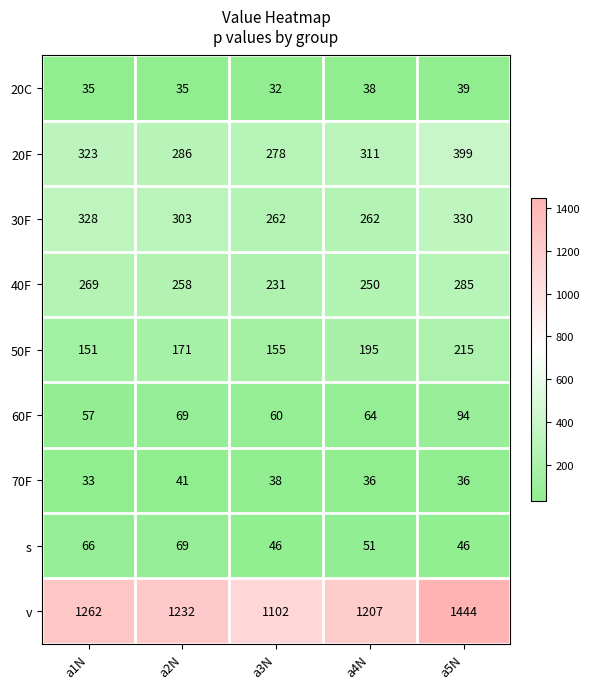

At how many categories does at least one series exceed 512?

5